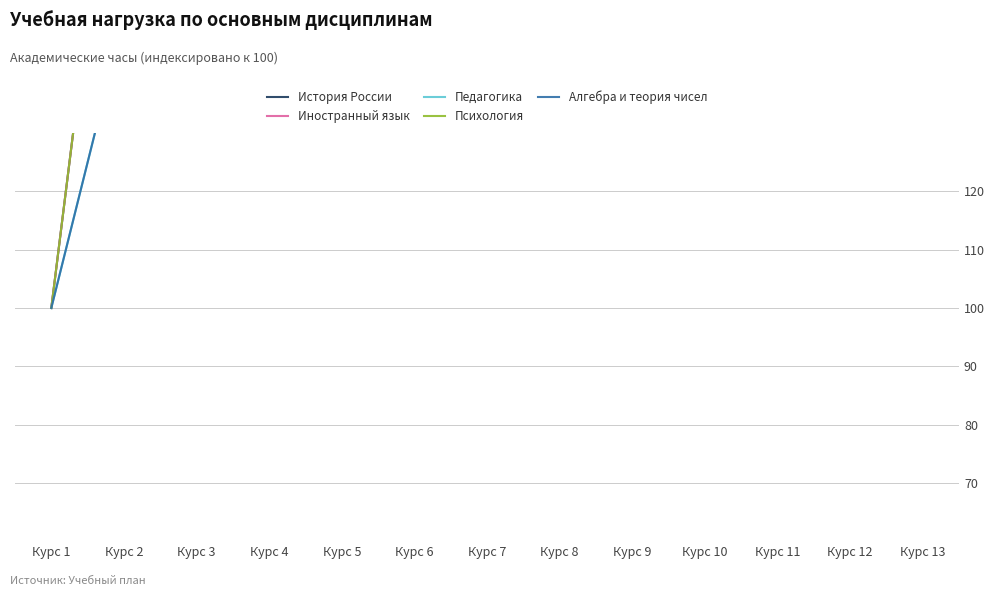

How many Алгебра и теория чисел values are between 200 and 300?

8